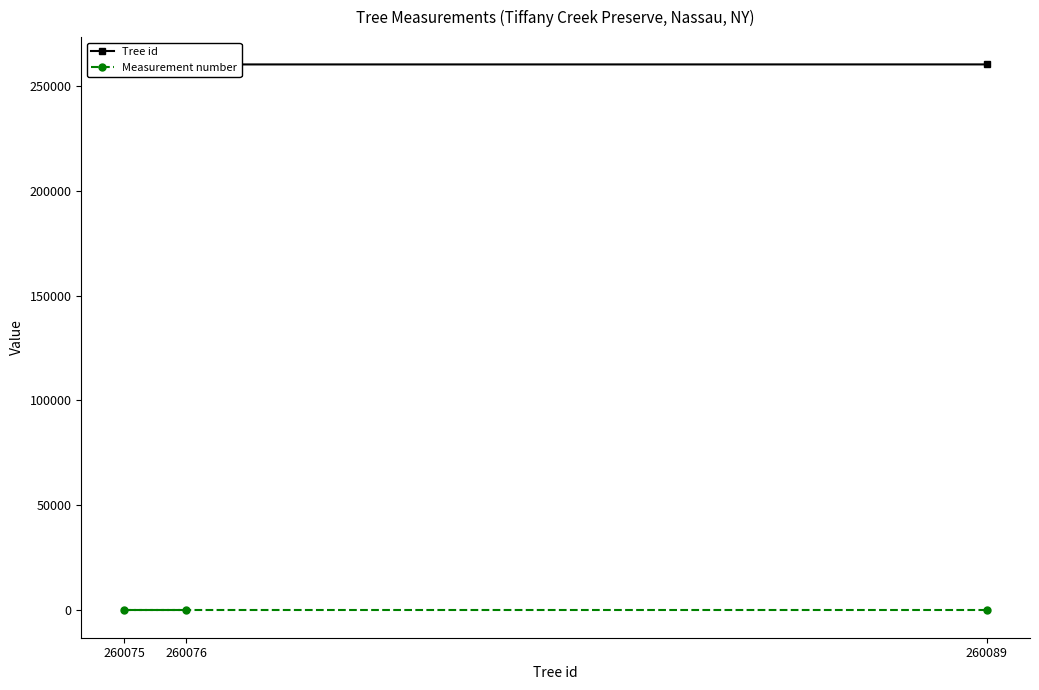

At which label does Tree id first exceed 260076?

260089